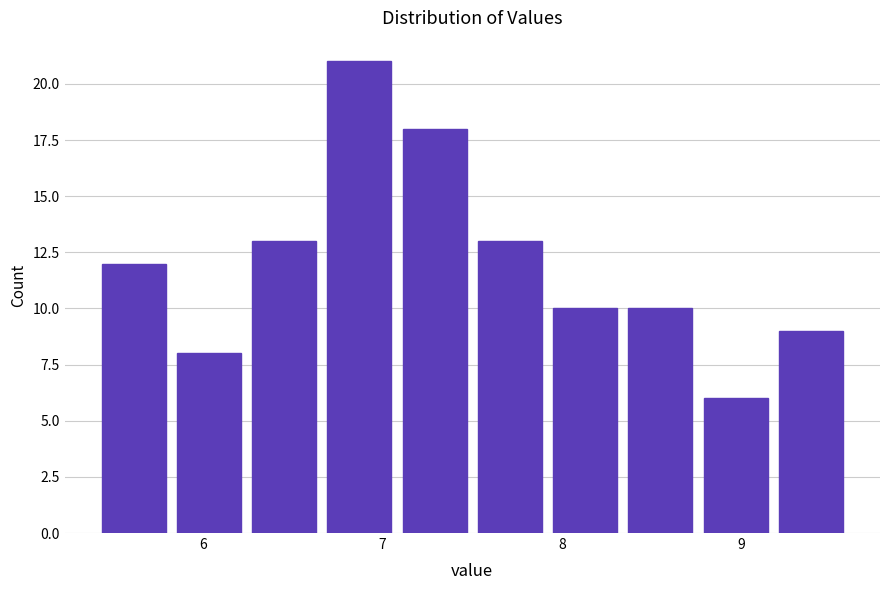

What is the height of the bar covering 8.34 to 8.76 on the x-axis? Neither the bar edges nor the heights are printed on the chart, so give them approximately, as read against the axes.

10